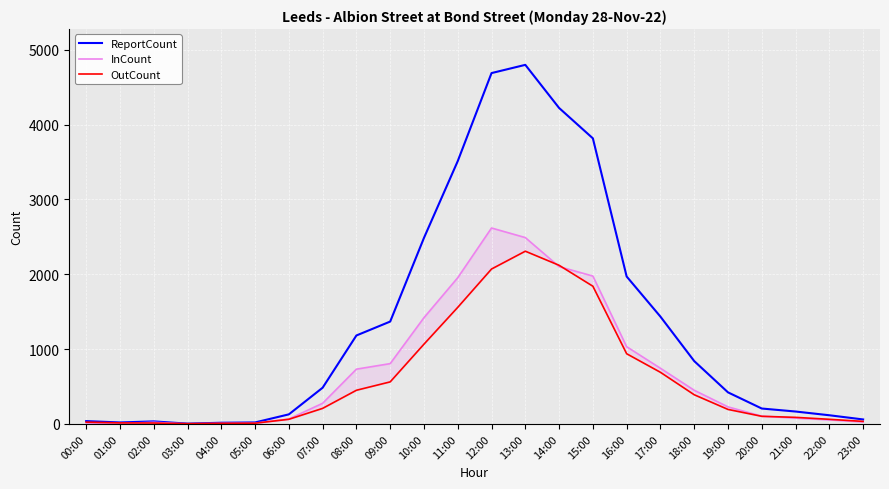

In InCount, how many points are higher than both neighbors (excluding endpoints)?

2